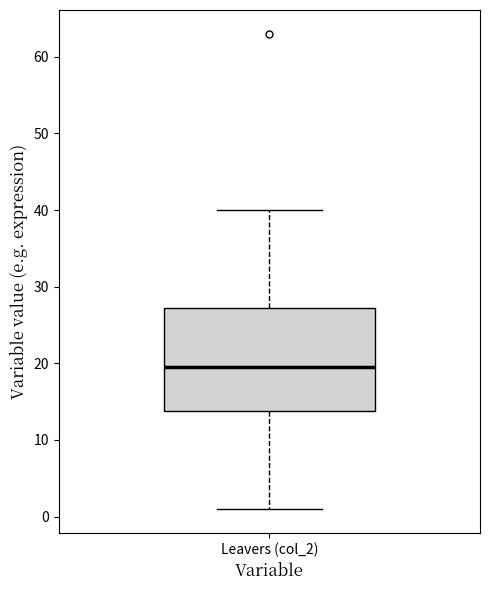

Transcribe this box plot: give where the median line is, the range the box spans, and where the two whiskers end, as read against the y-axis. The values are not printed on the chart, so give them approximately, as read against the axis.

median 20, box 14 to 27, whiskers 1 to 40